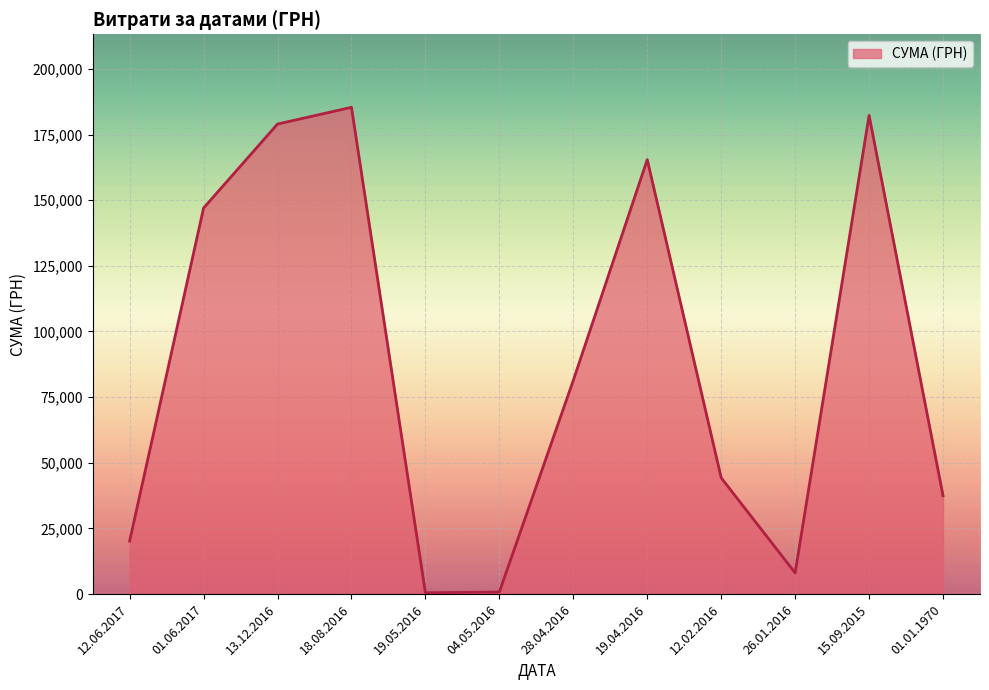

Is it true that the value at 28.04.2016 is 81400.0?

True